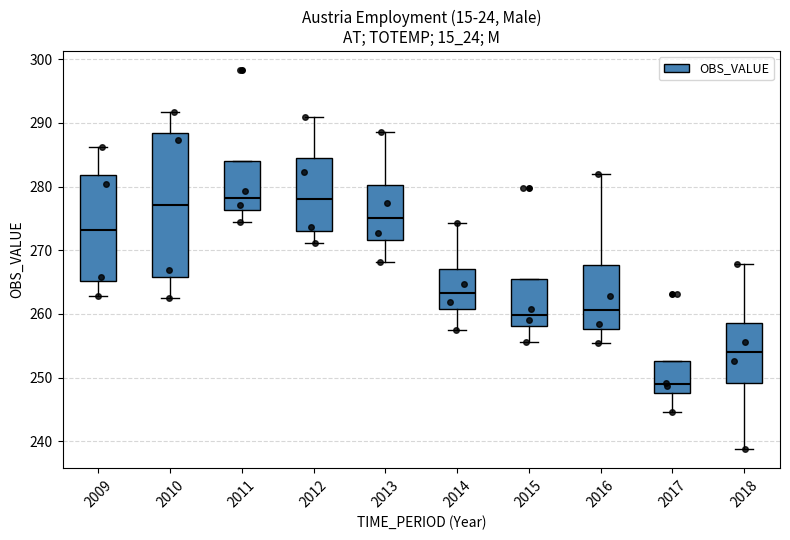

Reading left to right, transcribe this box plot: for each box, give where its median line is, the range the box spans, and where its two whiskers end, as read against the y-axis. The values are not printed on the chart, so give them approximately, as read against the axis.

2009: median 273, box 265 to 282, whiskers 263 to 286
2010: median 277, box 266 to 288, whiskers 262 to 292
2011: median 278, box 276 to 284, whiskers 274 to 284
2012: median 278, box 273 to 284, whiskers 271 to 291
2013: median 275, box 272 to 280, whiskers 268 to 289
2014: median 263, box 261 to 267, whiskers 257 to 274
2015: median 260, box 258 to 265, whiskers 256 to 265
2016: median 261, box 258 to 268, whiskers 255 to 282
2017: median 249, box 248 to 253, whiskers 245 to 253
2018: median 254, box 249 to 259, whiskers 239 to 268